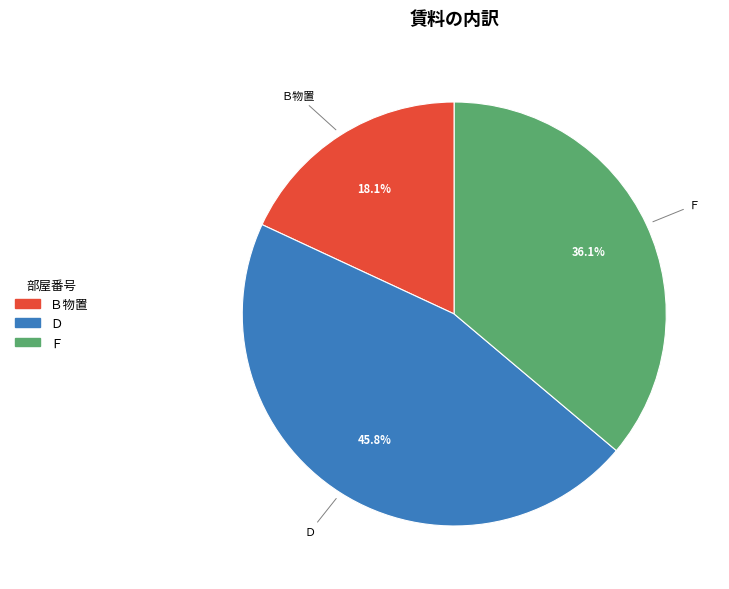

Which has a higher value, Ｂ物置 or Ｆ?

Ｆ